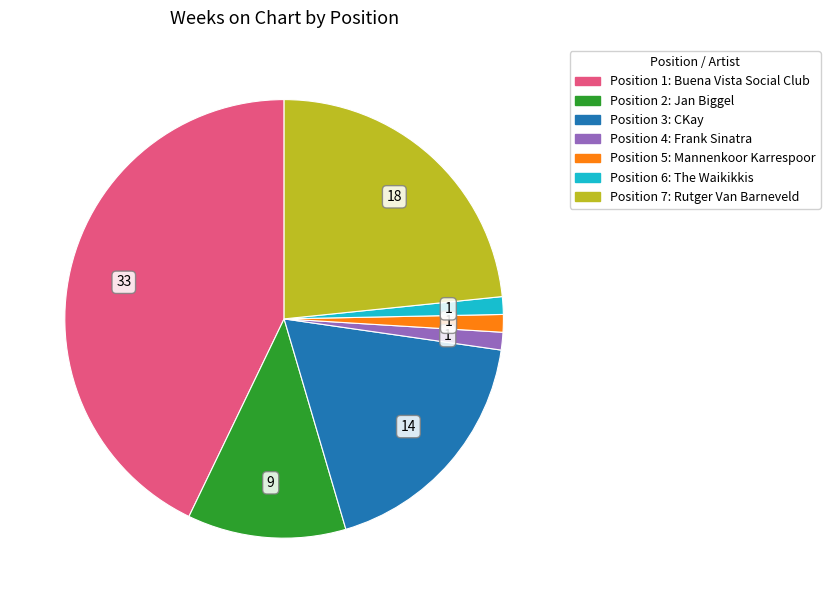

Does any single category account for the majority?

No